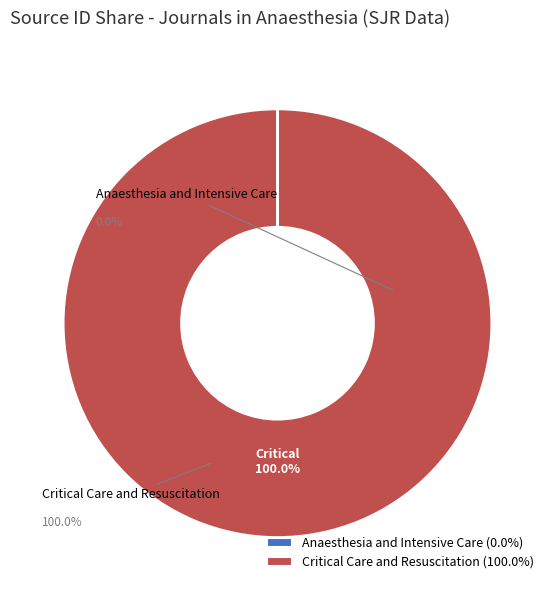

Which slice is the largest?

Critical Care and Resuscitation